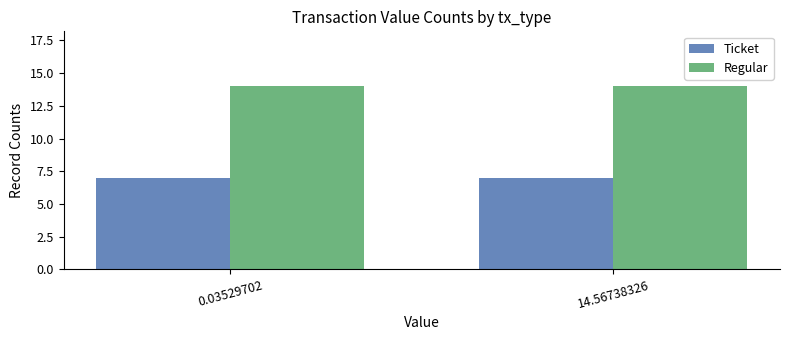

What is the label of the 1st bar from the right?

14.56738326